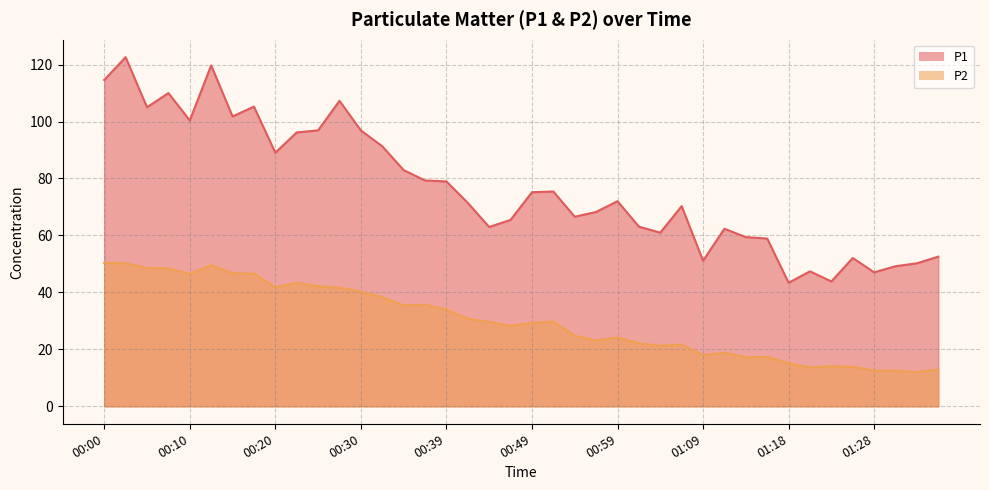

List the labels in order of P1 value, largest first.

00:02, 00:12, 00:00, 00:07, 00:27, 00:17, 00:05, 00:15, 00:10, 00:25, 00:30, 00:22, 00:32, 00:20, 00:35, 00:37, 00:39, 00:51, 00:49, 00:59, 00:42, 01:06, 00:56, 00:54, 00:47, 01:01, 00:44, 01:11, 01:04, 01:14, 01:16, 01:38, 01:26, 01:09, 01:36, 01:33, 01:21, 01:28, 01:23, 01:18